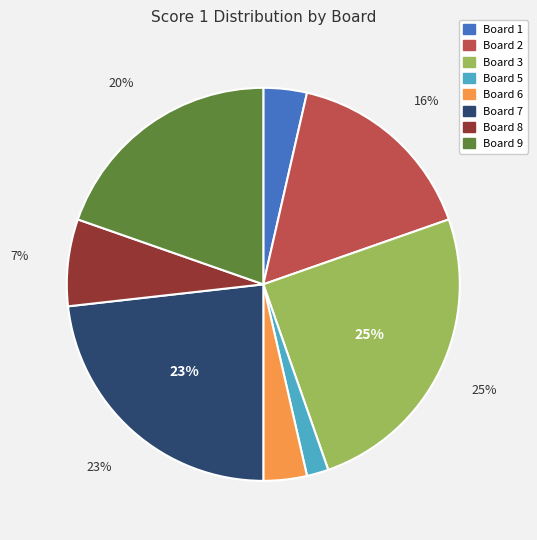

To the nearest percent, what is the difference between the largest and smallest slice percentages?

23%